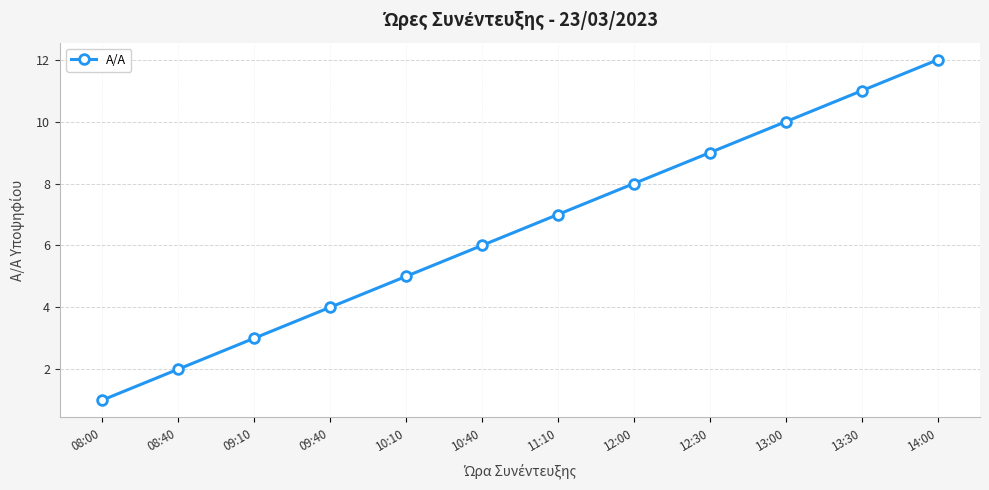

Which has a higher value, 10:40 or 13:00?

13:00